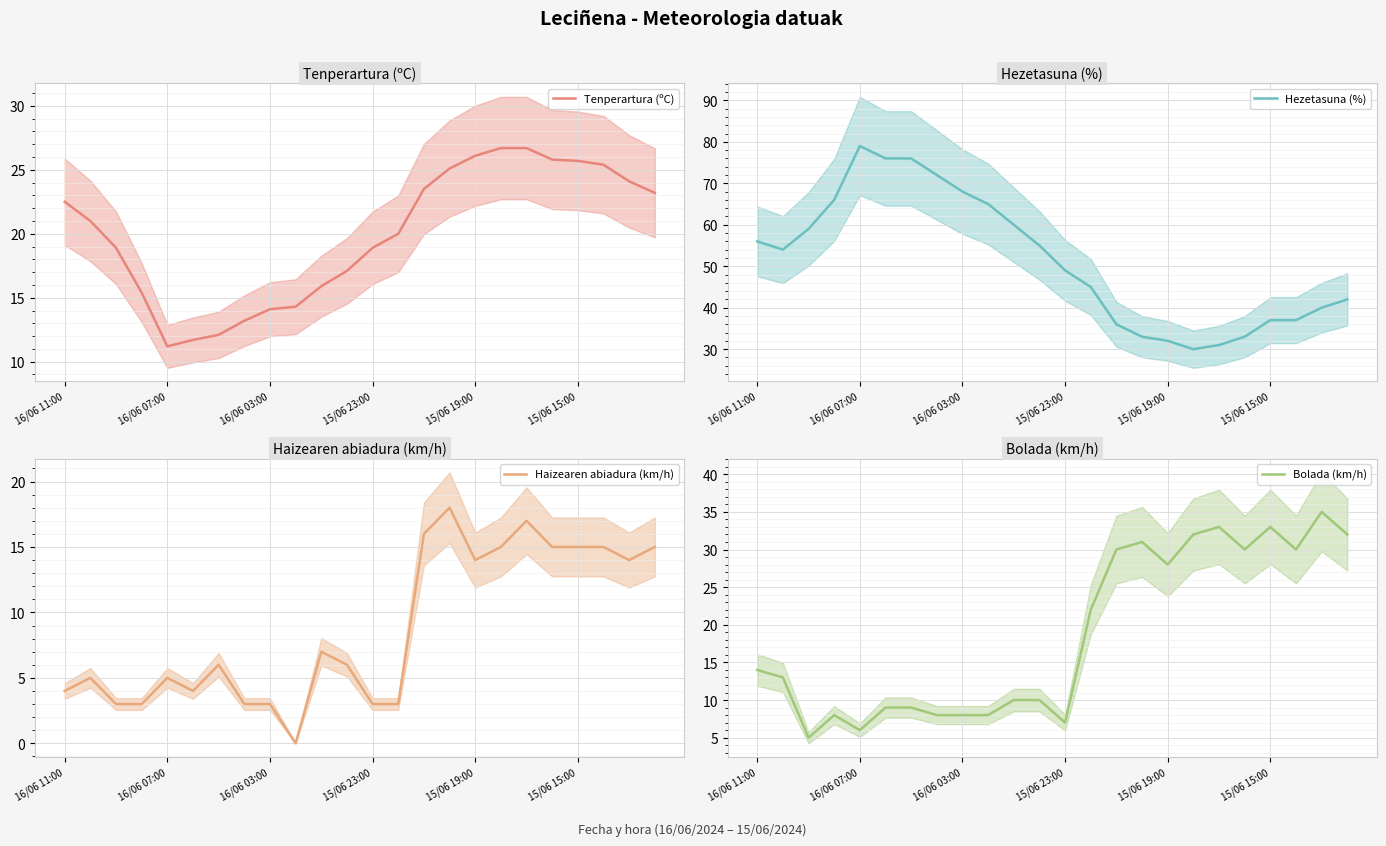

True or false: Hezetasuna (%) has a value of 33.0 at 19.

True